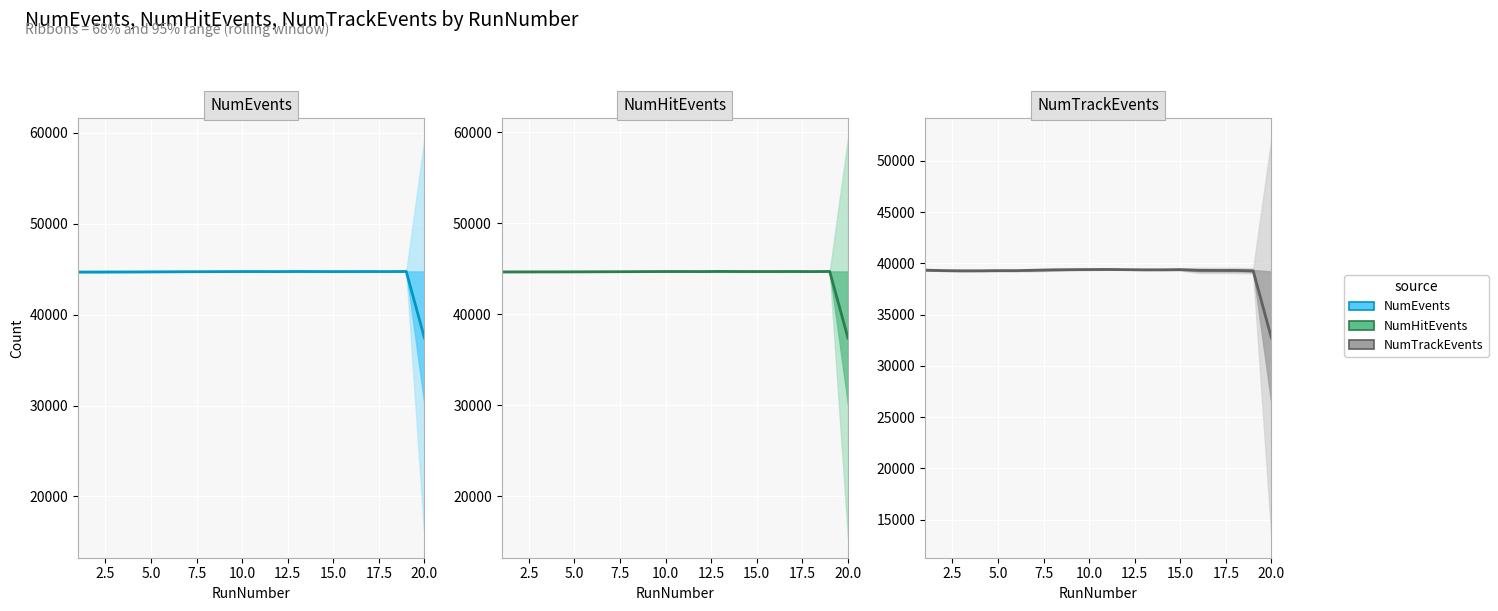

The value of NumTrackEvents at 17.5 is 18150.5. True or false?

False